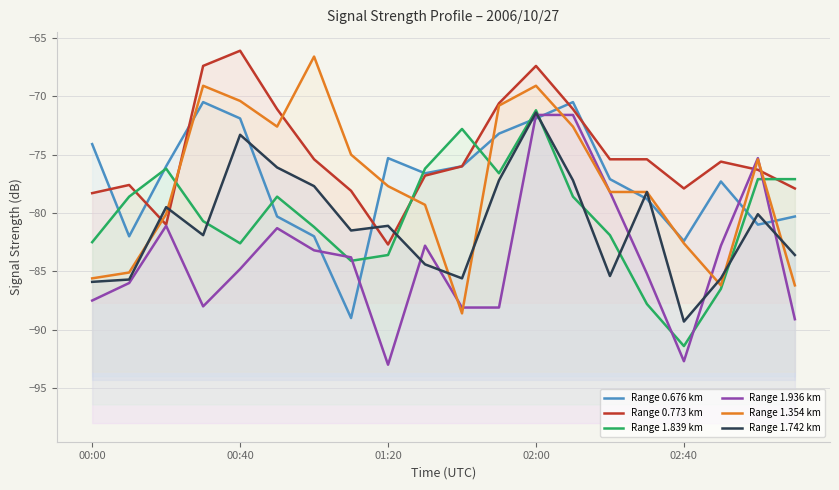

At which category is the sum across all series the highest?

02:00